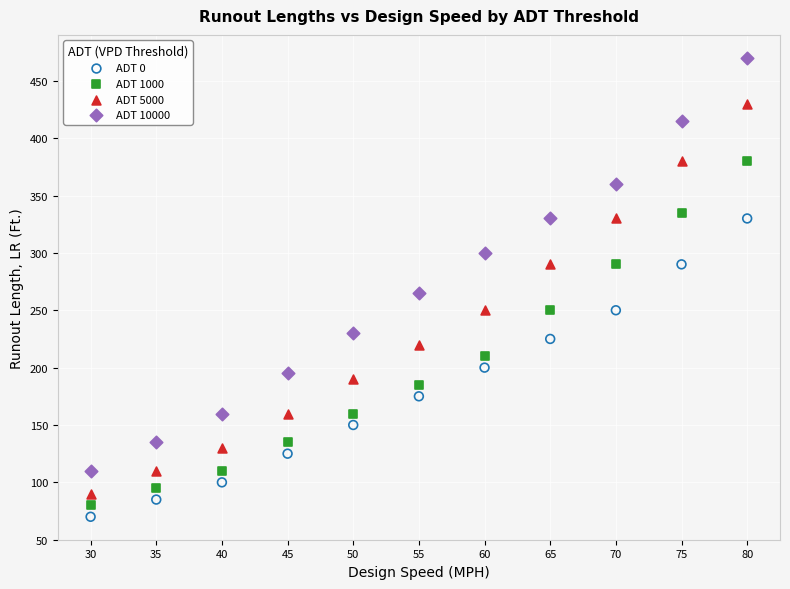

Which series reaches the maximum Y coordinate?

ADT 10000